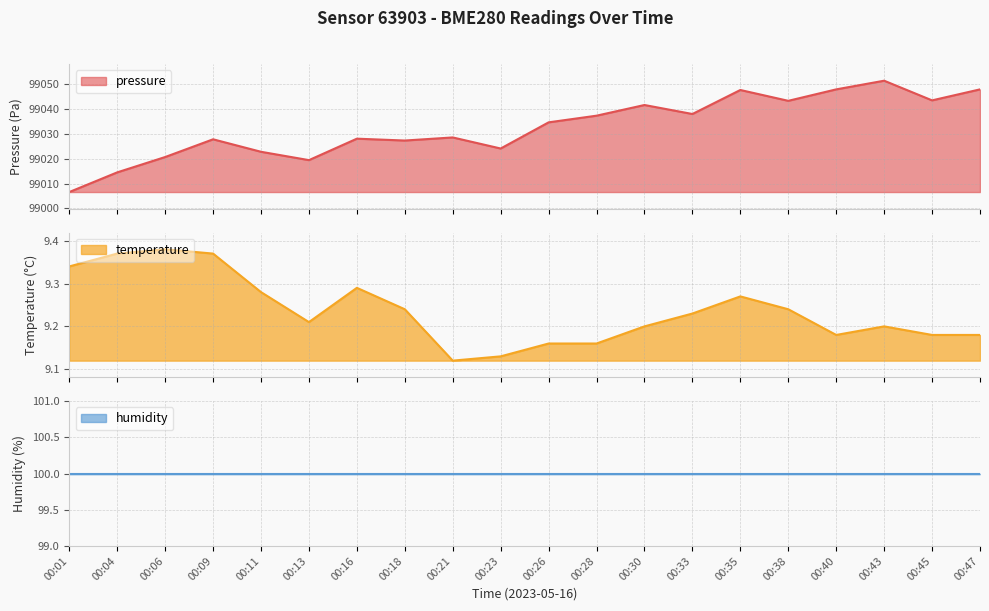

What is the difference between the maximum and second lowest values in the pressure series?

37.0